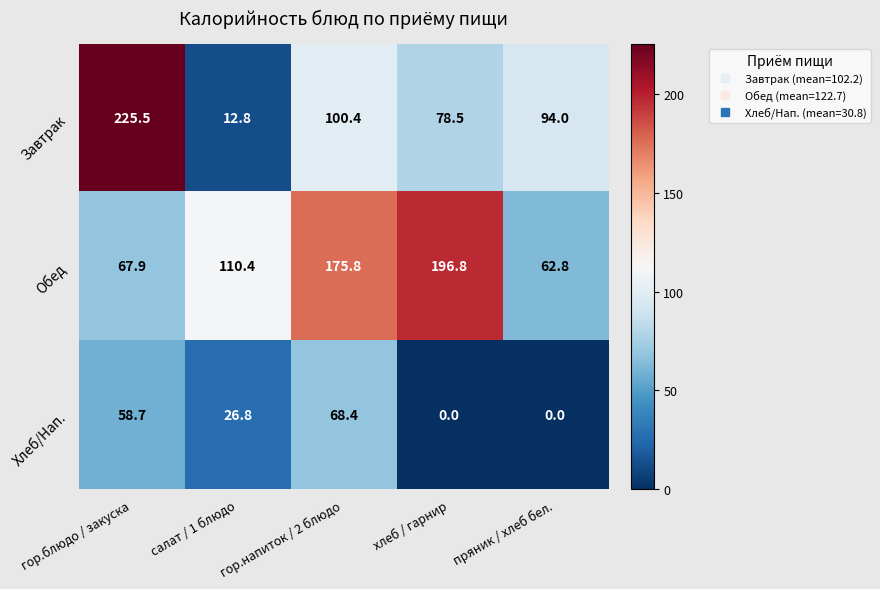

Between гор.блюдо / закуска and гор.напиток / 2 блюдо, which series saw the biggest shift?

Завтрак